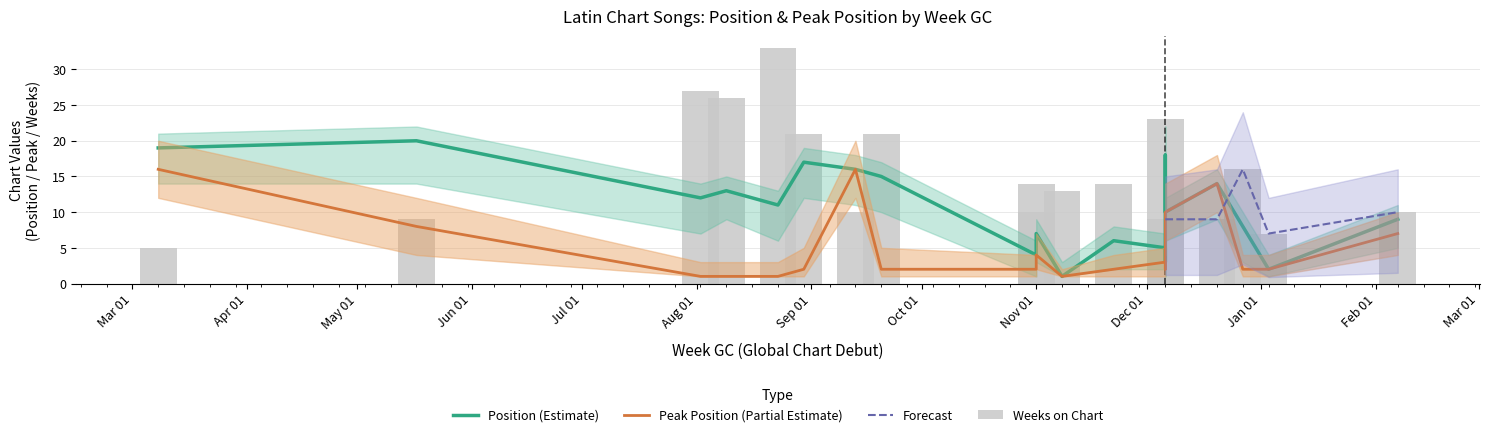

Which label corresponds to the largest value in the chart?

2020-08-23